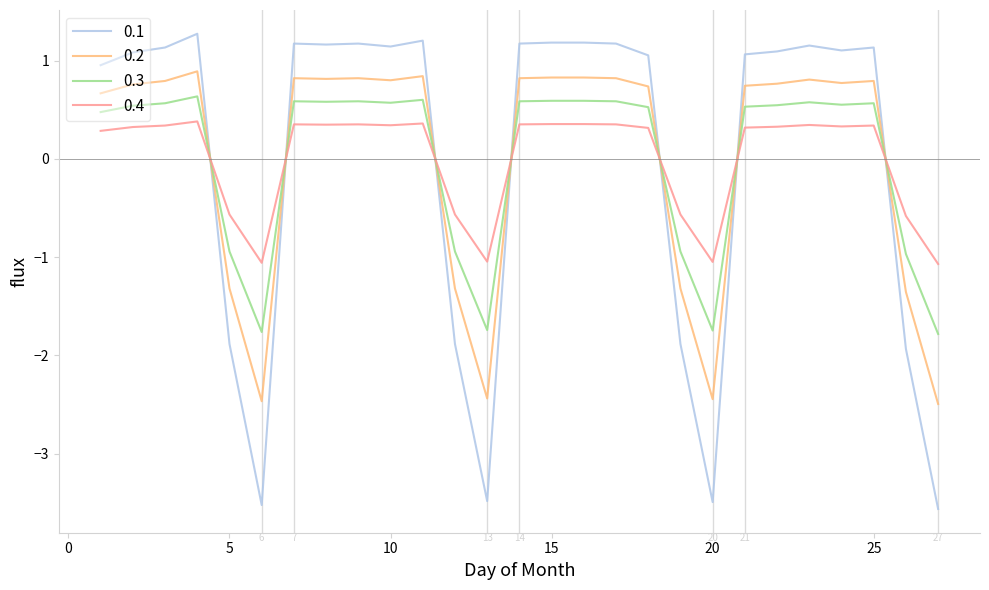

Rank the series by their maximum value, from highest to lowest.

0.1, 0.2, 0.3, 0.4